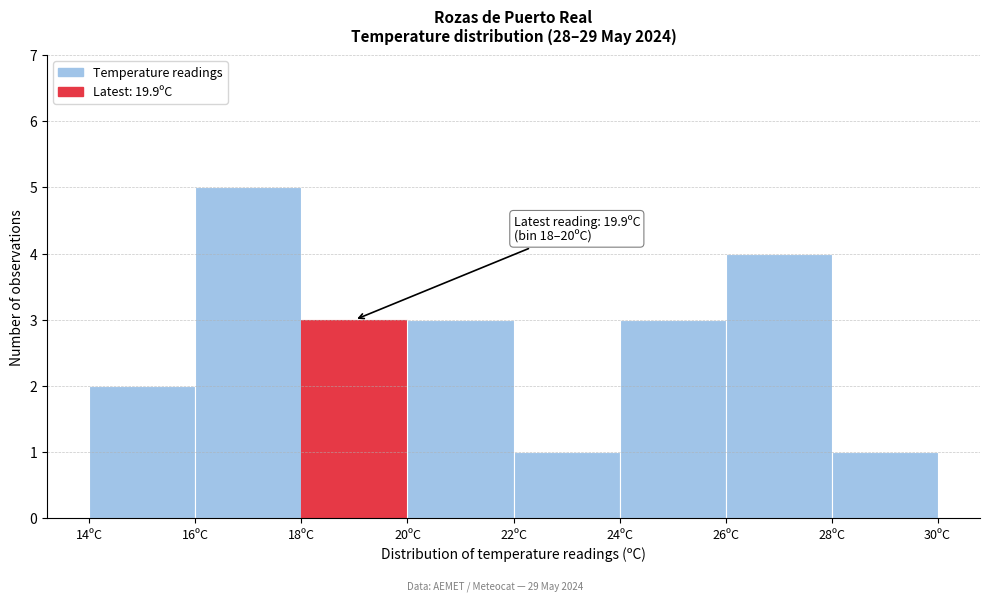

Which range on the x-axis has the tallest bar?

16 to 18